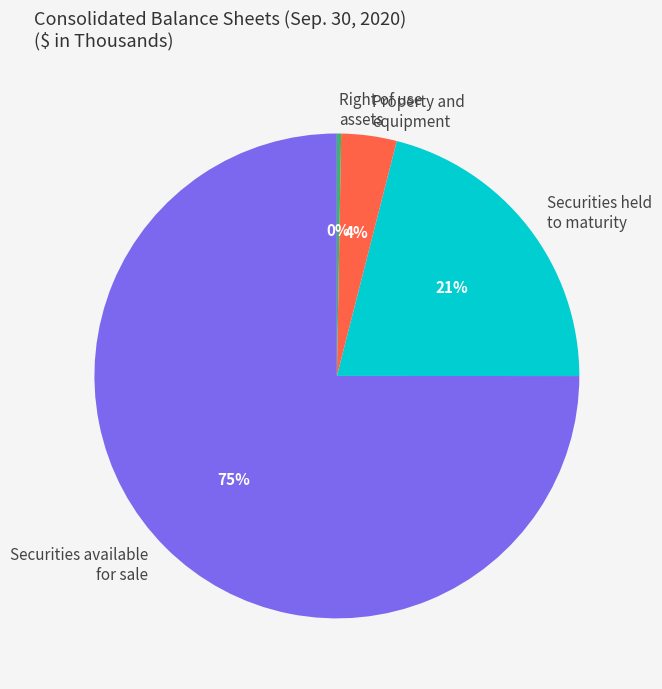

How many slices are in this pie chart?

4